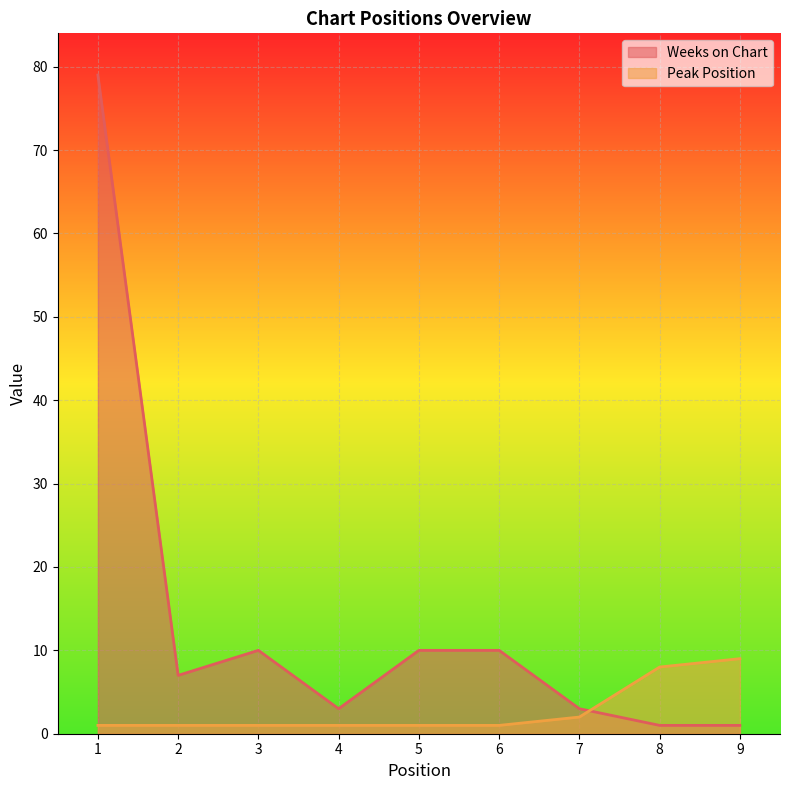

Rank the categories by Weeks on Chart value from highest to lowest.

1, 3, 5, 6, 2, 4, 7, 8, 9